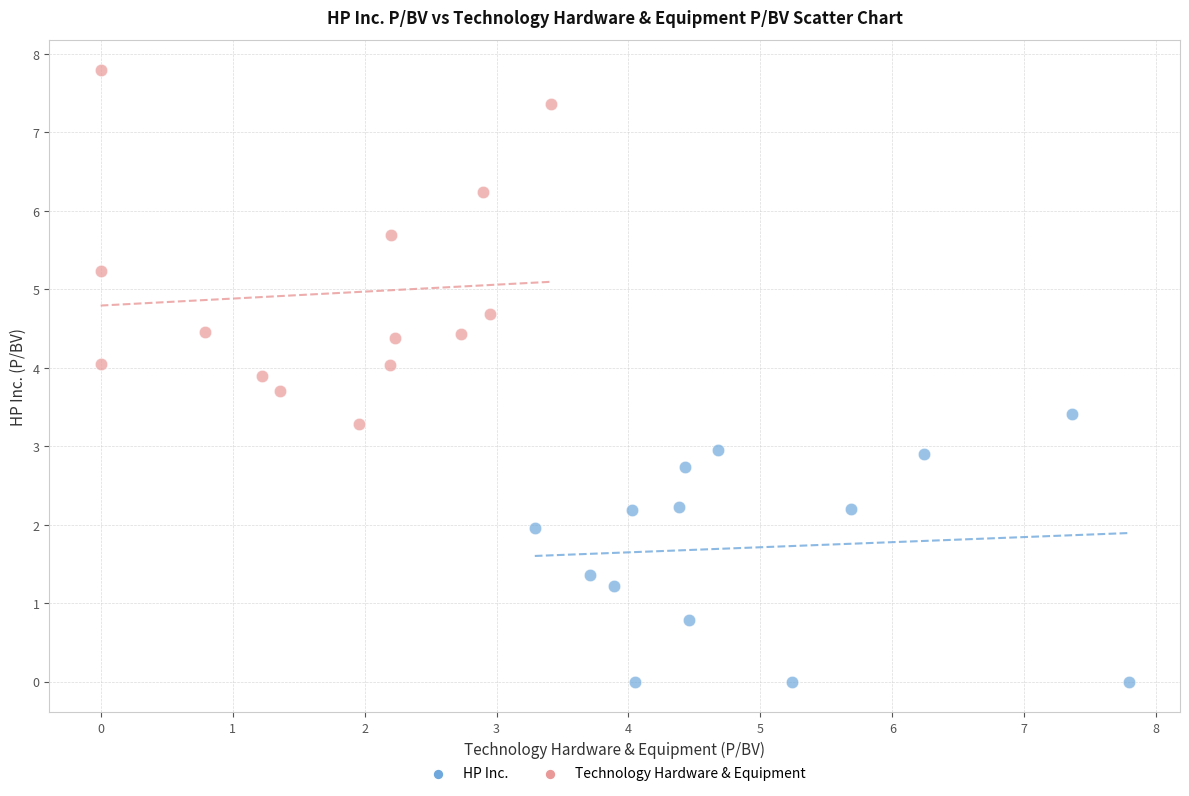

What are all the series names shown in the legend?

HP Inc., Technology Hardware & Equipment